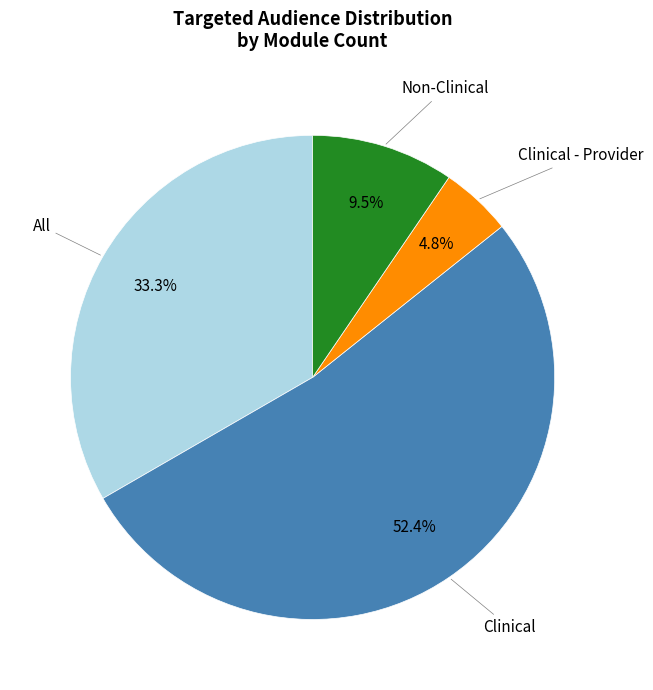

Is there a majority slice in this chart?

Yes